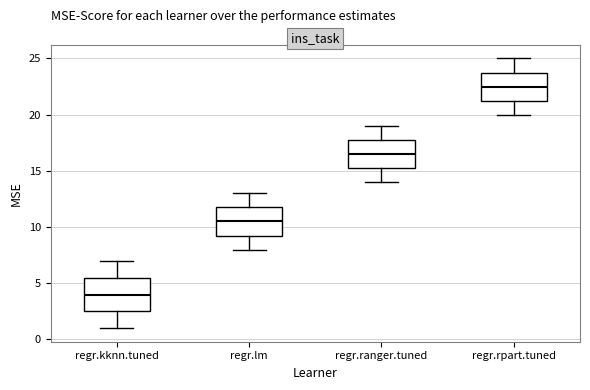

Reading left to right, read every box against the y-axis: the position of its median line, the range the box covers, and the ends of its whiskers. The values are not printed on the chart, so give them approximately, as read against the axis.

regr.kknn.tuned: median 4.0, box 2.5 to 5.5, whiskers 1.0 to 7.0
regr.lm: median 10.5, box 9.5 to 12.0, whiskers 8.0 to 13.0
regr.ranger.tuned: median 16.5, box 15.5 to 18.0, whiskers 14.0 to 19.0
regr.rpart.tuned: median 22.5, box 21.5 to 24.0, whiskers 20.0 to 25.0